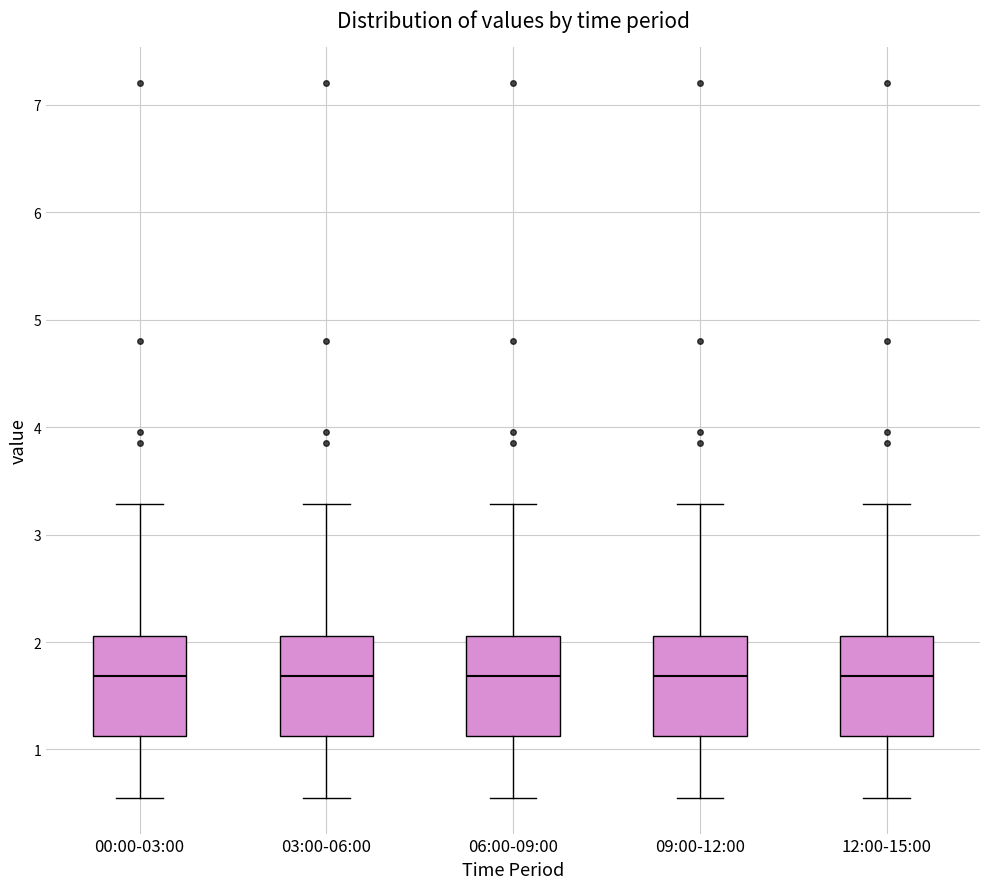

Where does the lower whisker of the box for 00:00-03:00 end on the y-axis? The values are not printed on the chart, so give them approximately, as read against the axis.

0.6